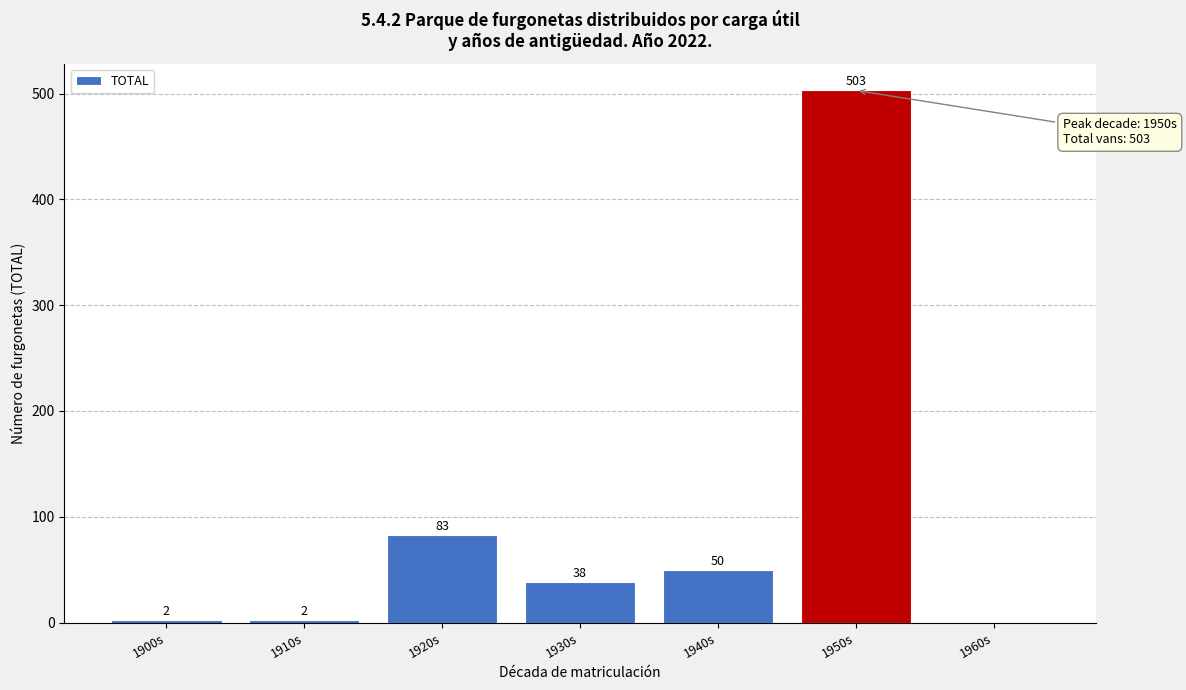

Reading left to right, transcribe all the data shown in this chart.

1900s=2	1910s=2	1920s=83	1930s=38	1940s=50	1950s=503	1960s=0